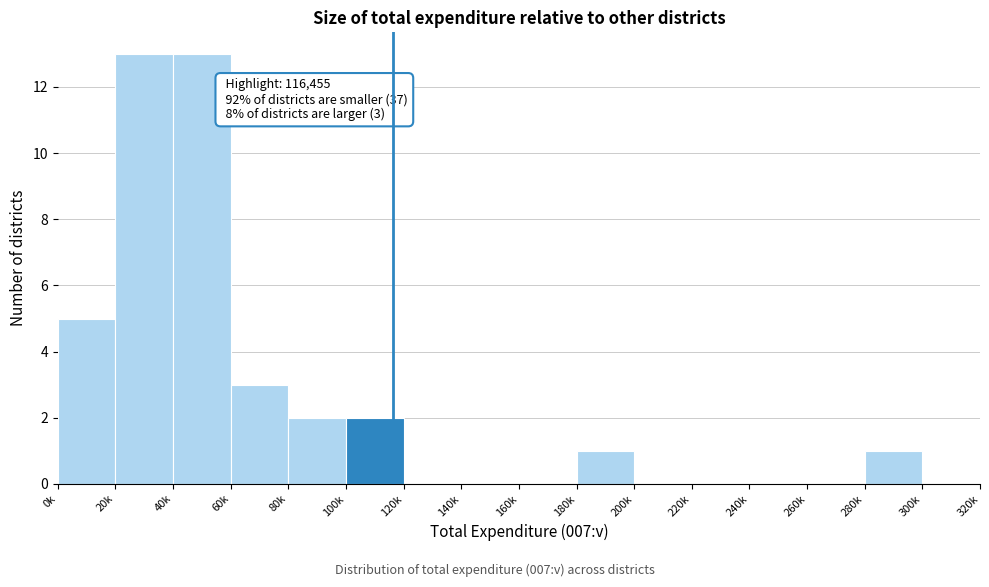

Reading left to right, list all the values displayed in this chart.

0k=5	20k=13	40k=13	60k=3	80k=2	100k=2	120k=0	140k=0	160k=0	180k=1	200k=0	220k=0	240k=0	260k=0	280k=1	300k=0